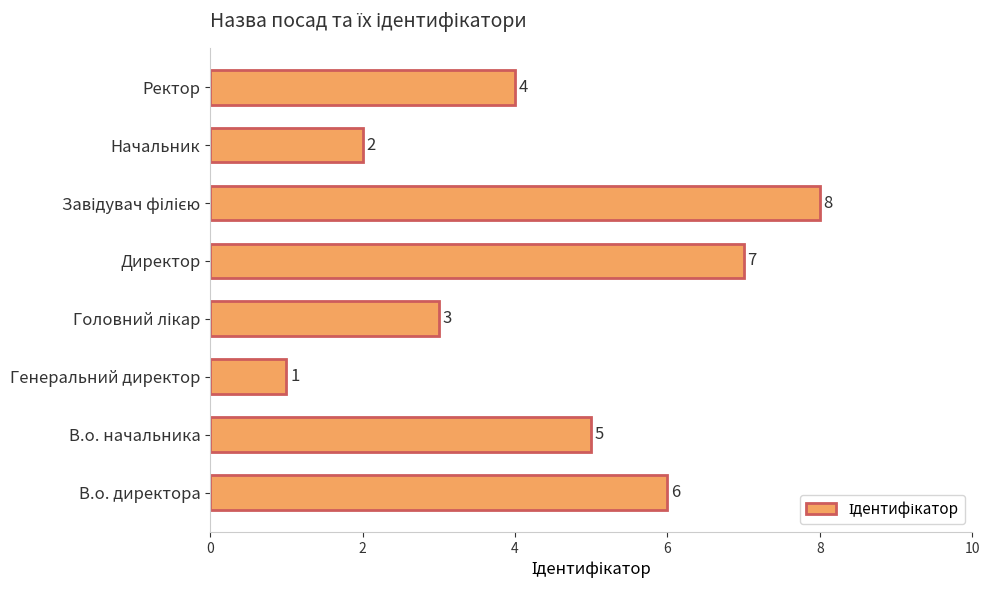

True or false: the data shows 1 at Генеральний директор.

True